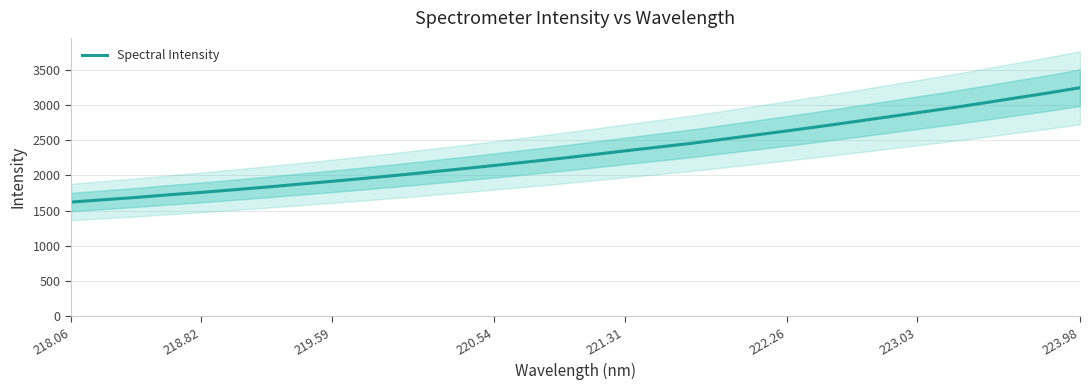

What is the maximum value for Spectral Intensity?

3242.4